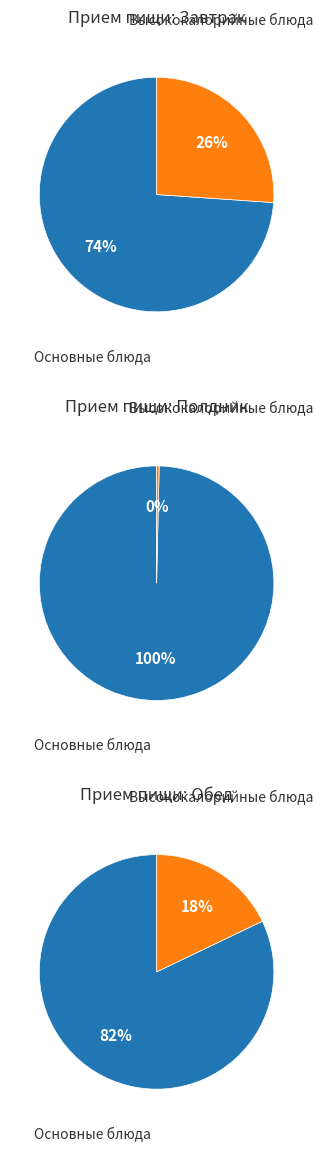

Is Яблоки the majority of the pie?

No